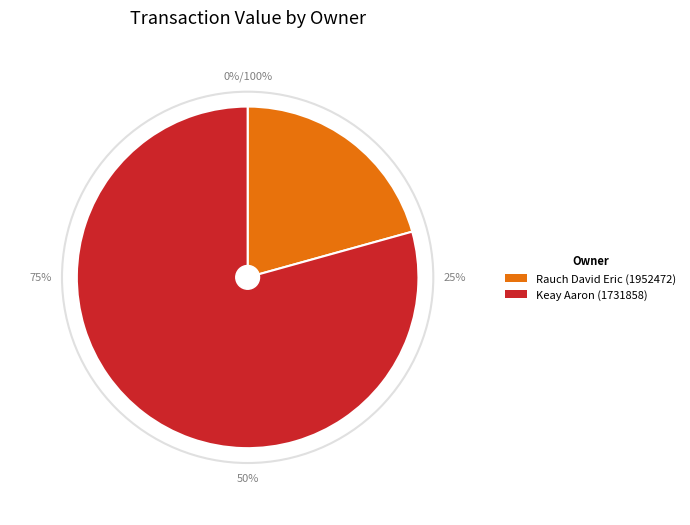

Combined, what portion of the pie is Keay Aaron (1731858) and Rauch David Eric (1952472)?

100.0%